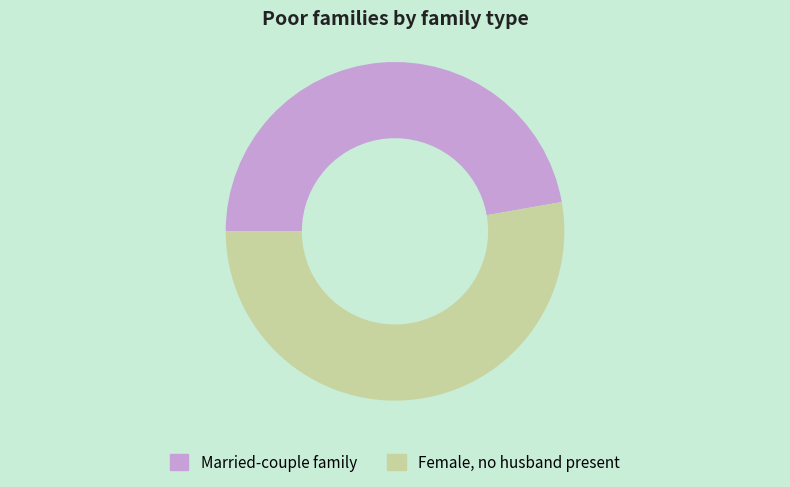

Does any single category account for the majority?

Yes